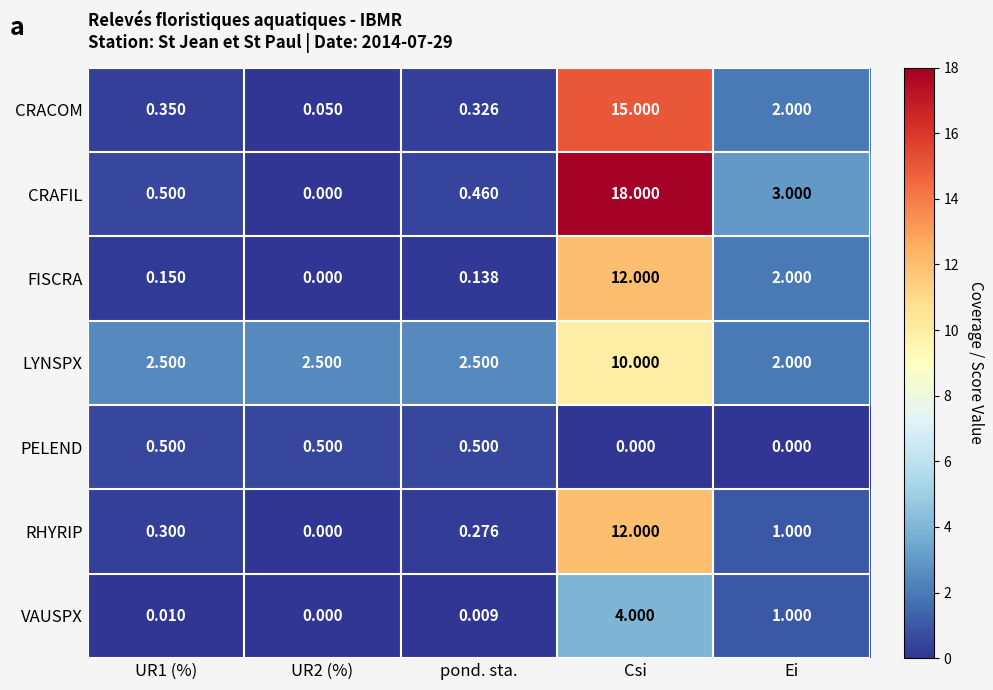

Which label corresponds to the largest value in the chart?

Csi